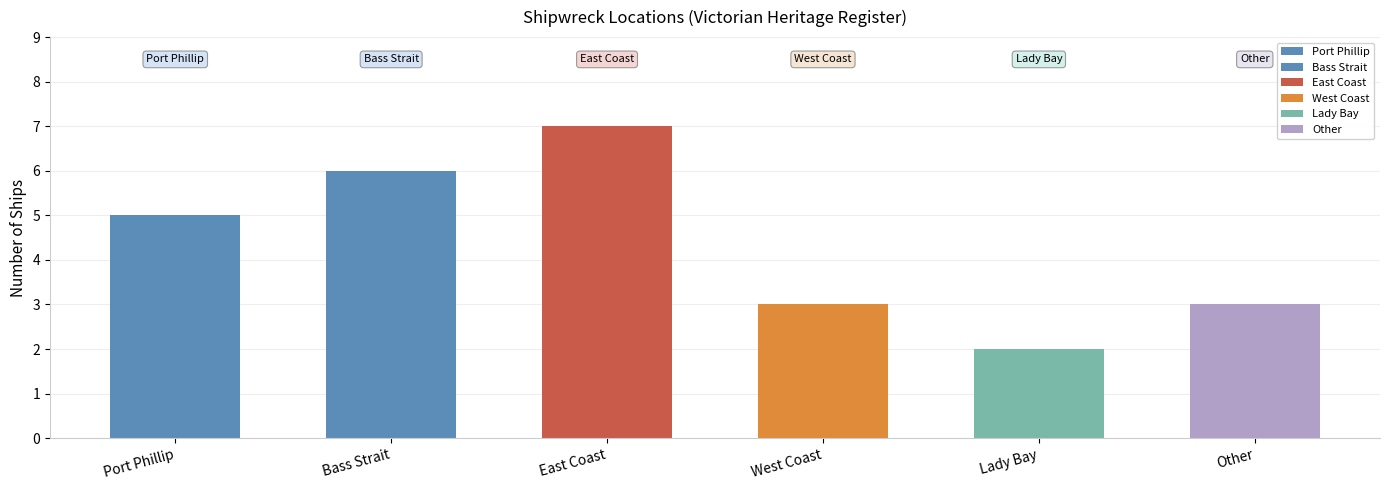

How many bars are there in total?

6